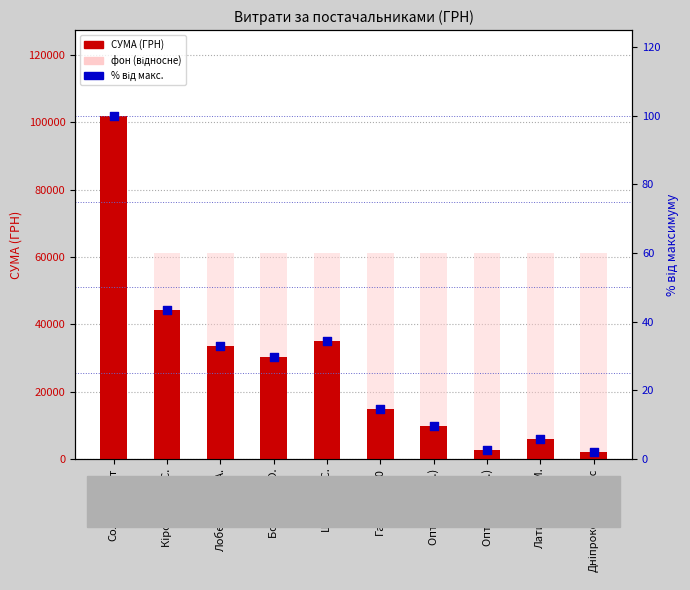

Which series contains the highest Y value?

СУМА (ГРН)